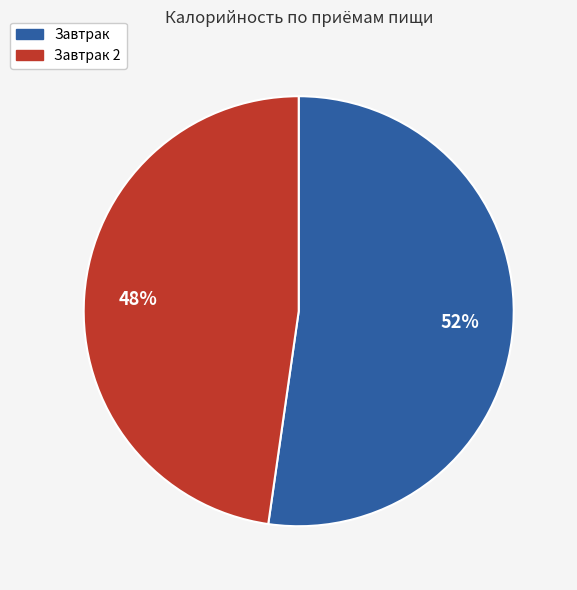

How many slices are in this pie chart?

2